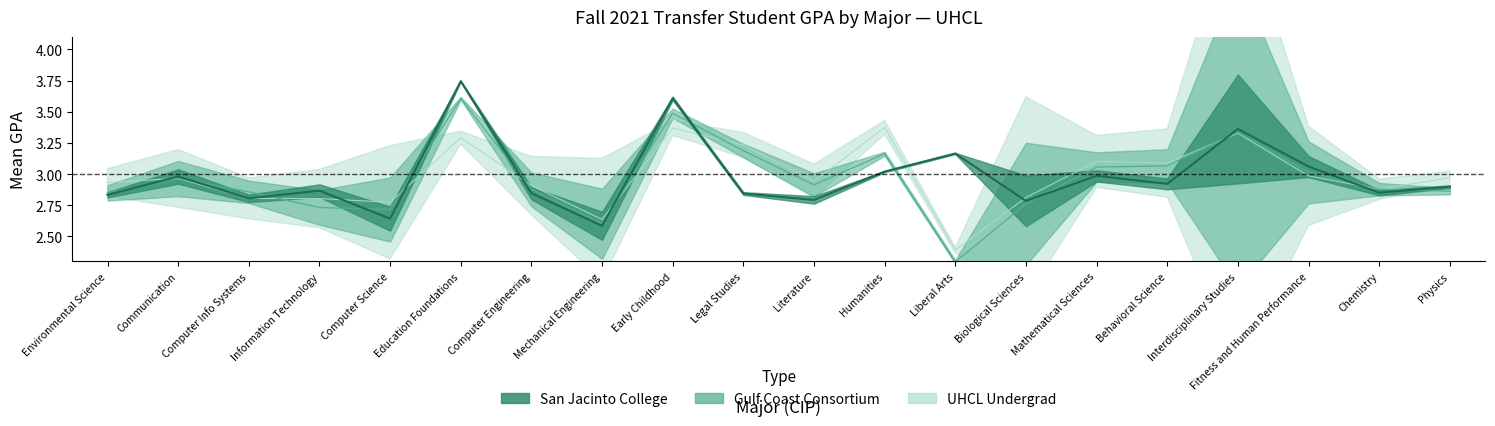

What is the maximum value for uhcl_gpa?

3.4